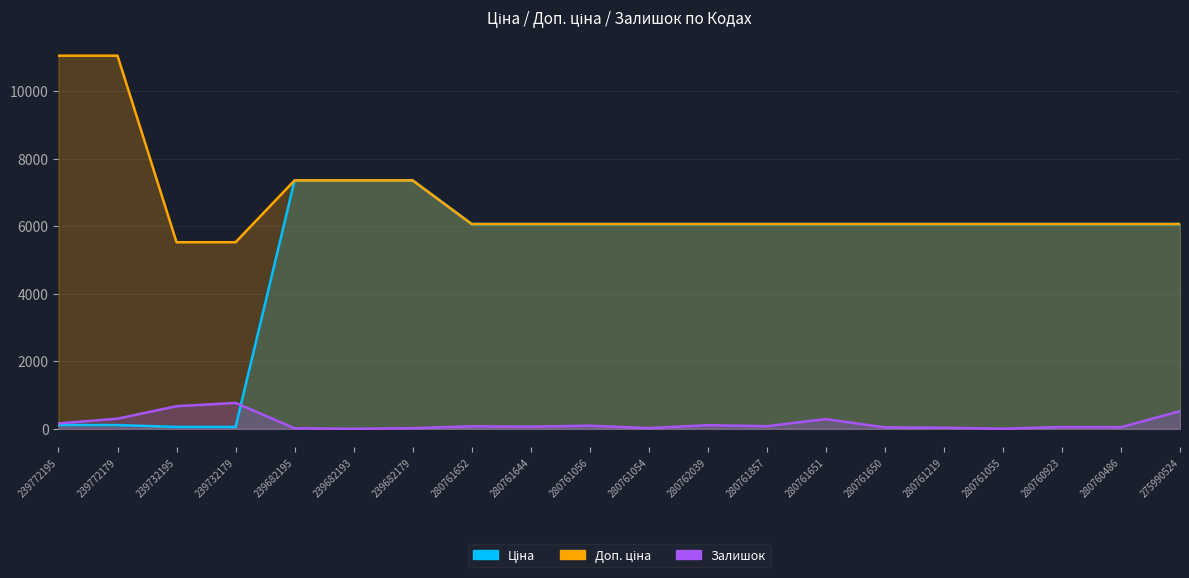

Rank the categories by Ціна value from highest to lowest.

239682195, 239682193, 239682179, 280761652, 280761644, 280761056, 280761054, 280762039, 280761857, 280761651, 280761650, 280761219, 280761055, 280760923, 280760486, 275990524, 239772195, 239772179, 239732195, 239732179